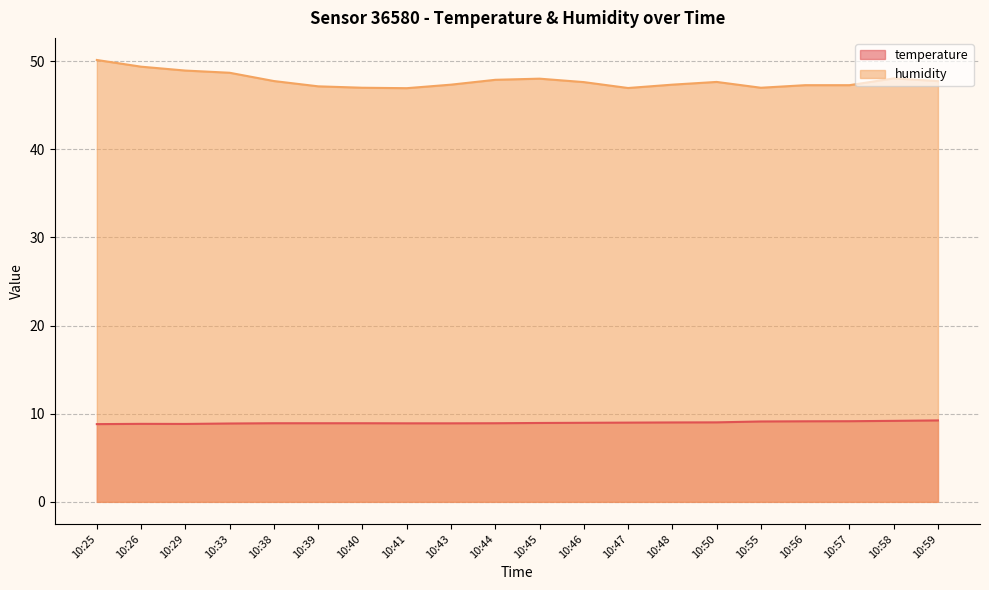

Rank the categories by temperature value from lowest to highest.

10:25, 10:29, 10:26, 10:33, 10:41, 10:43, 10:38, 10:39, 10:40, 10:44, 10:45, 10:46, 10:47, 10:48, 10:50, 10:55, 10:56, 10:57, 10:58, 10:59